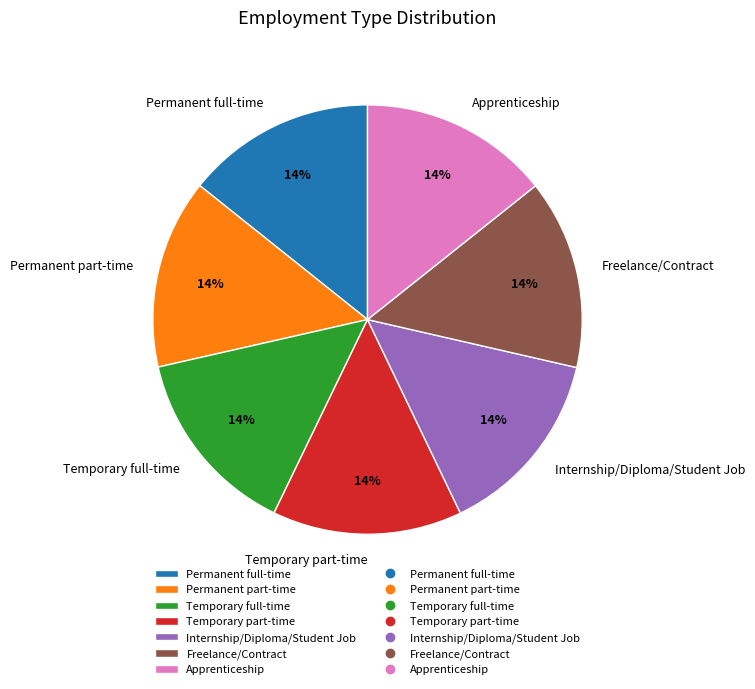

Is there any slice that represents more than half of the pie?

No